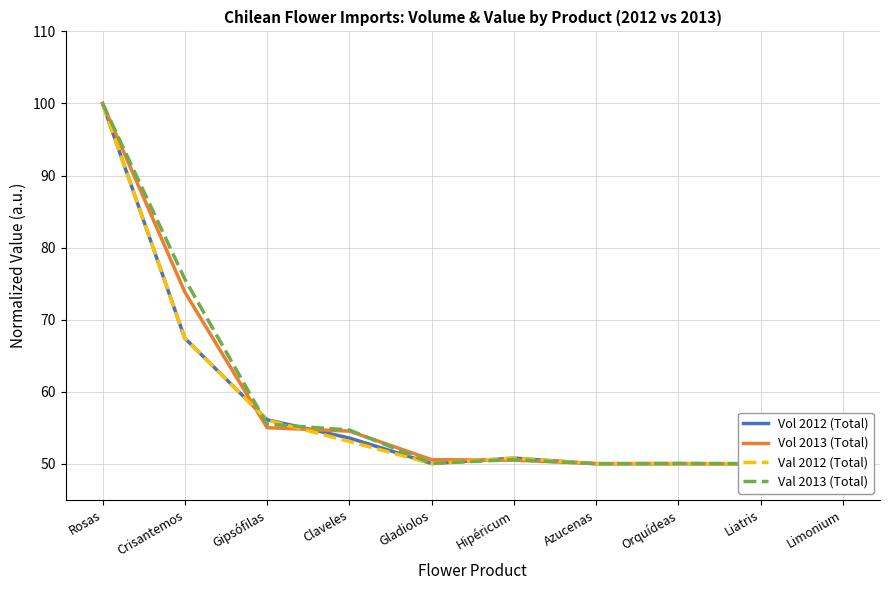

Between Rosas and Liatris, which series saw the biggest shift?

Vol 2012 (Total)